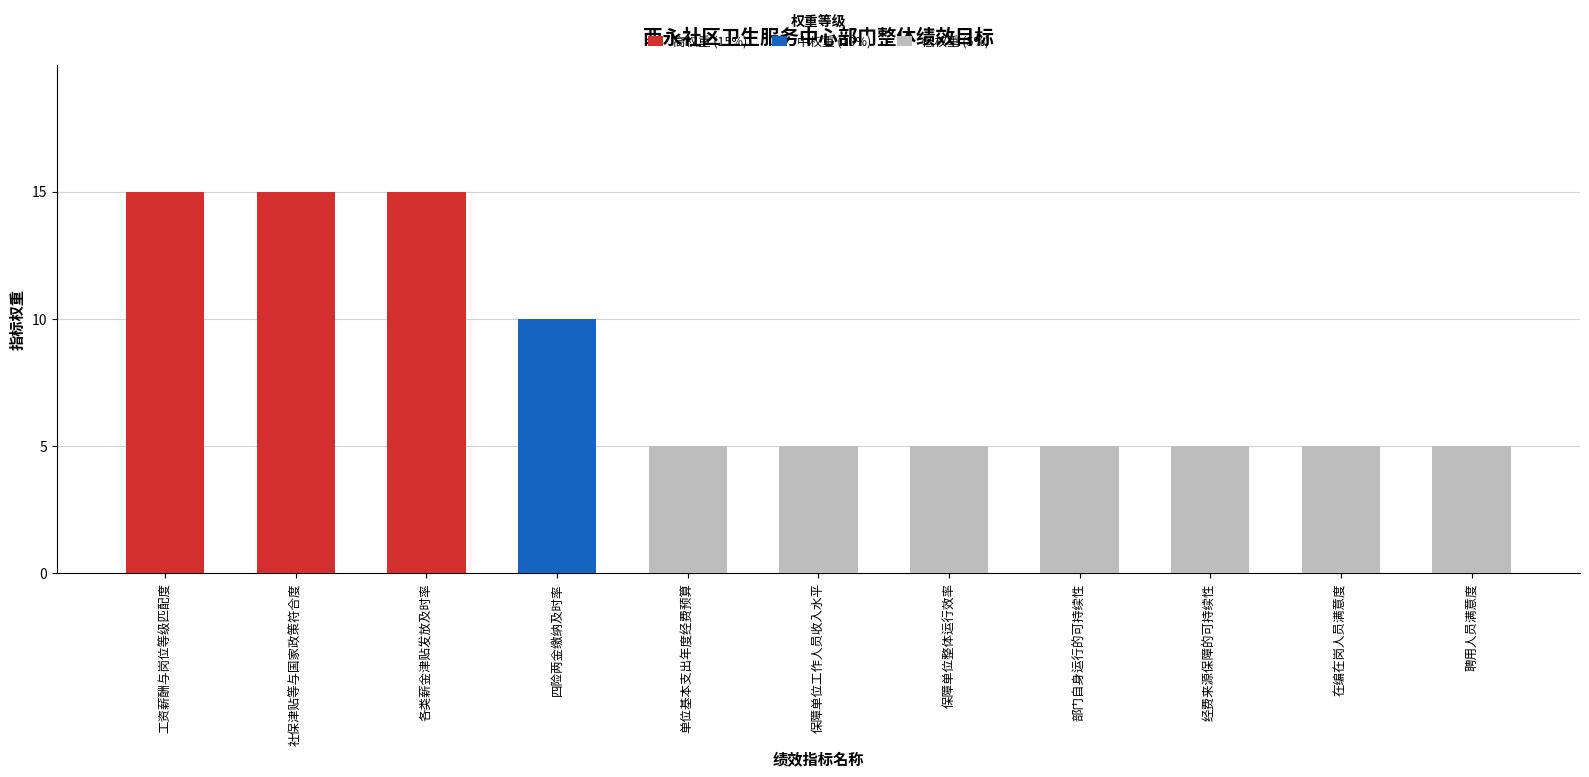

Reading left to right, list all the values displayed in this chart.

15	15	15	10	5	5	5	5	5	5	5